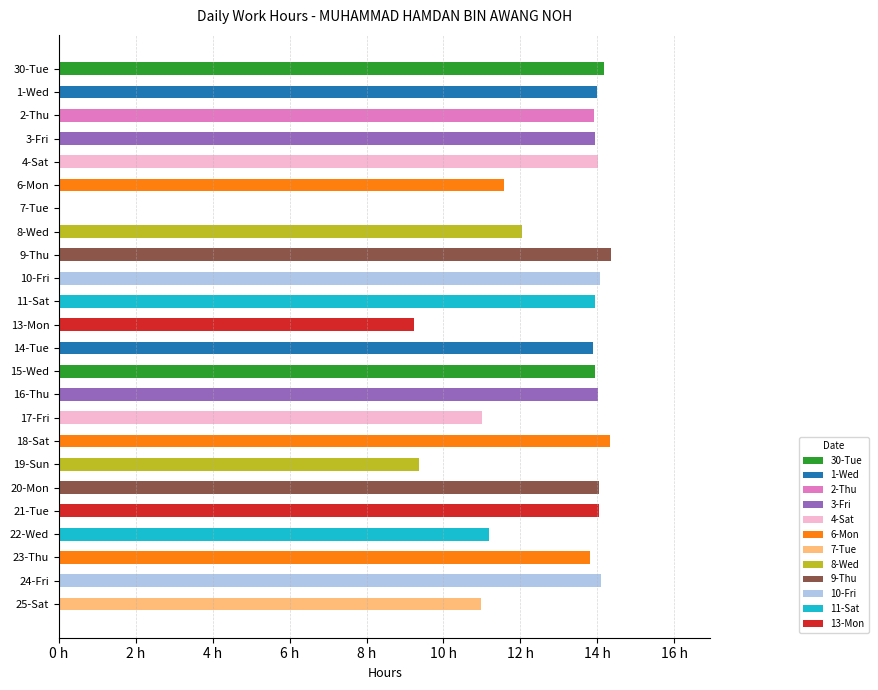

What is the difference between the maximum and minimum values?

14.4